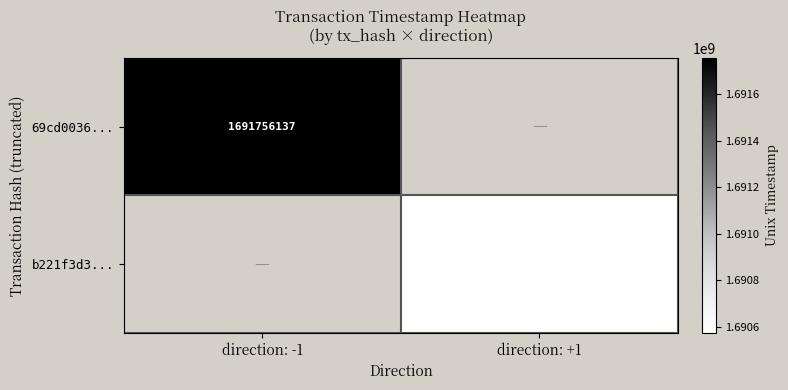

True or false: b221f3d3... has a value of 386801420 at direction: +1.

False